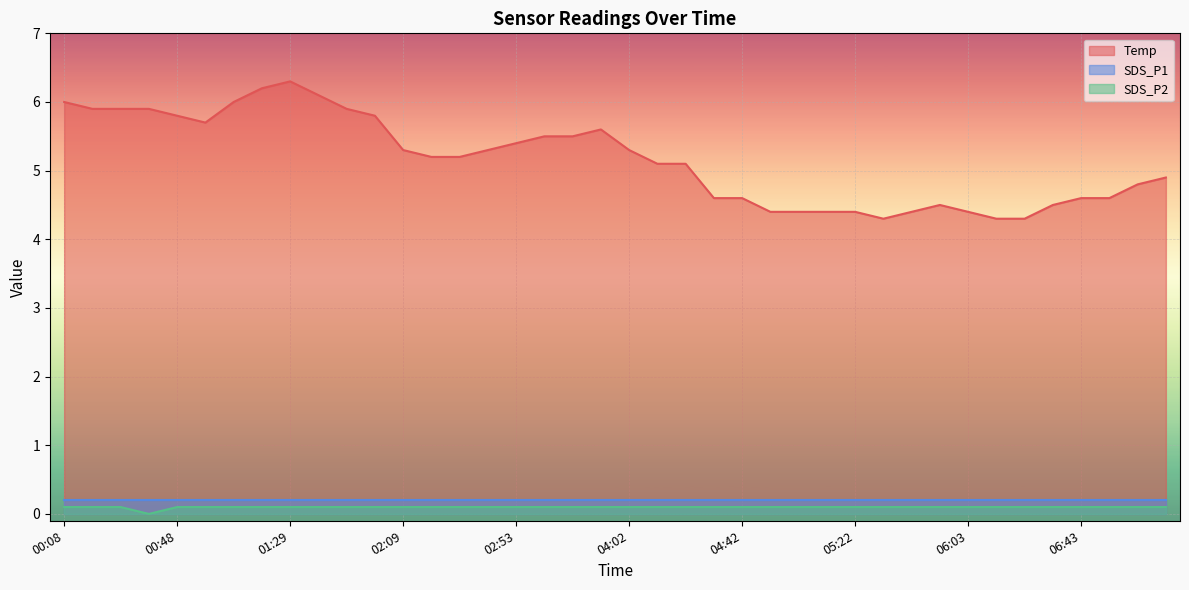

True or false: Temp and SDS_P2 cross at least once.

False